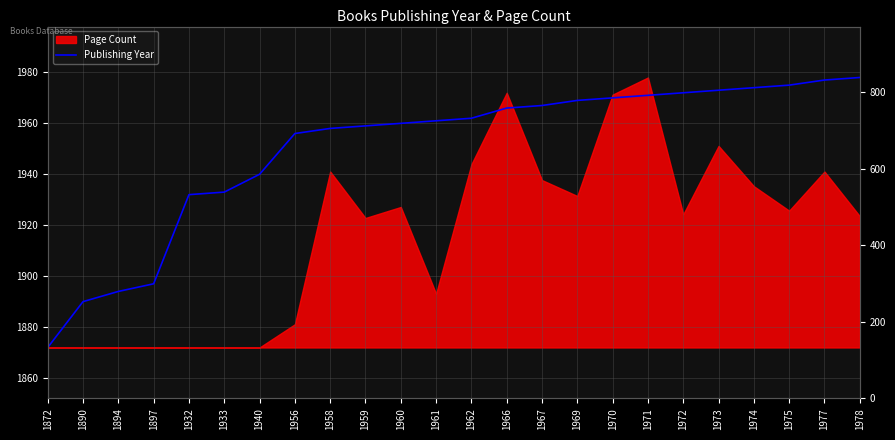

List the labels in order of value, largest first.

1978, 1977, 1975, 1974, 1973, 1972, 1971, 1970, 1969, 1967, 1966, 1962, 1961, 1960, 1959, 1958, 1956, 1940, 1933, 1932, 1897, 1894, 1890, 1872